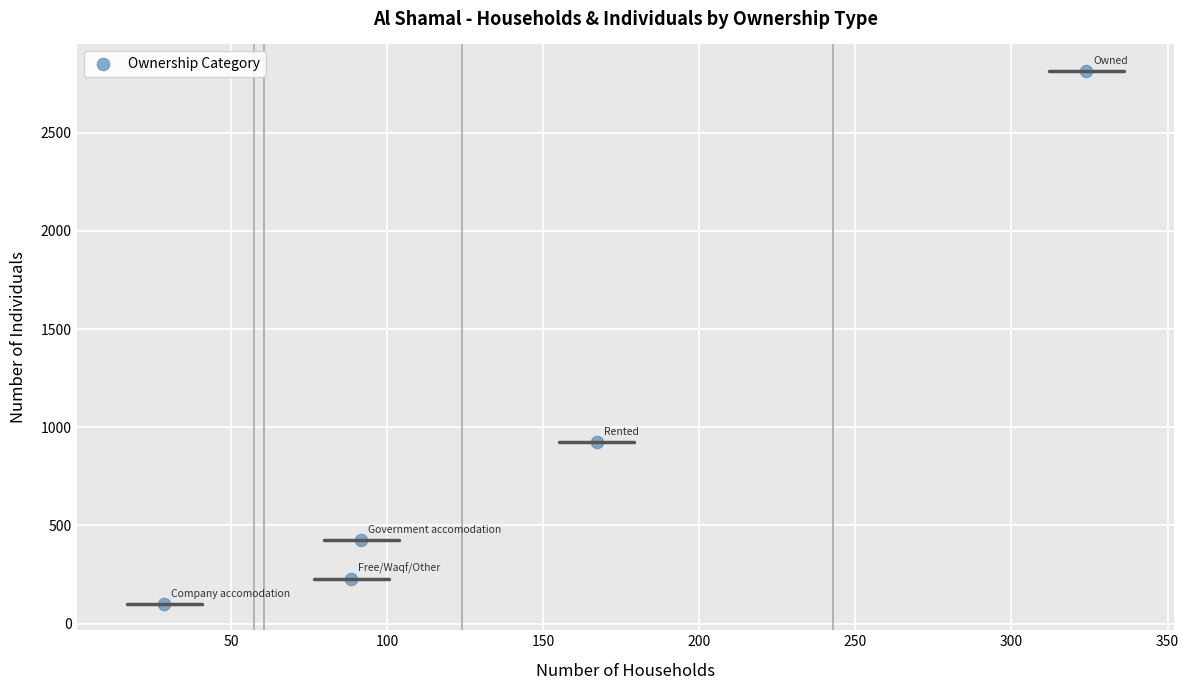

What Y value in the scatter plot is closest to 1458?

925.3